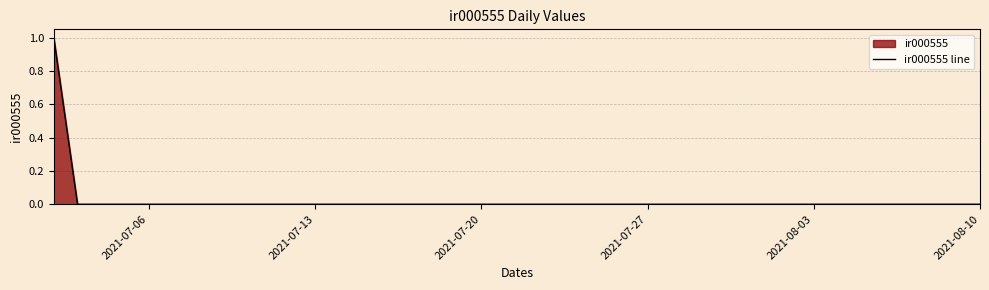

What value does the data have at 2021-07-06?

0